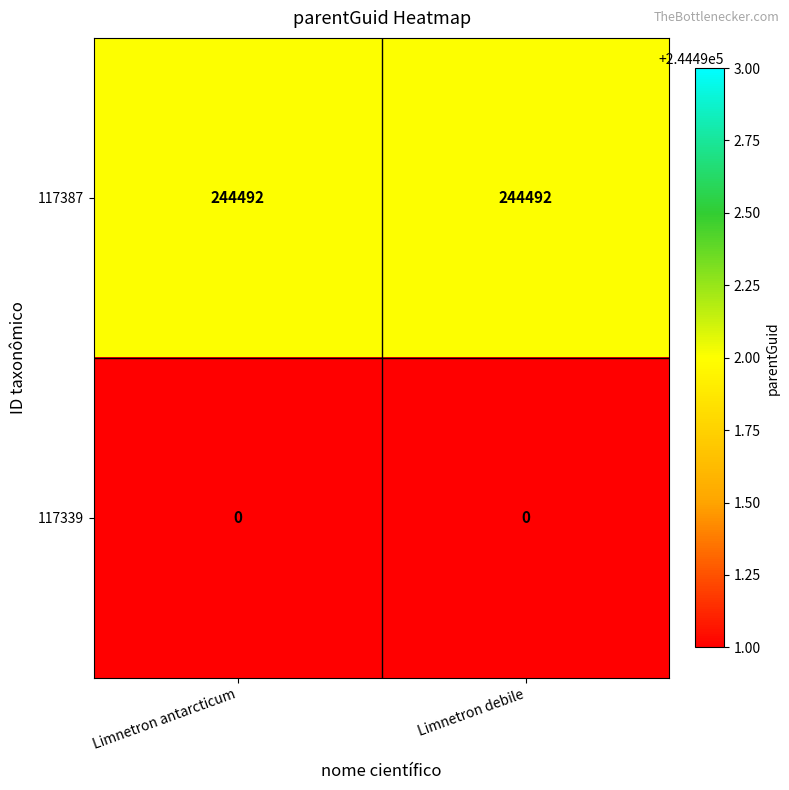

Count the number of categories in the chart.

2